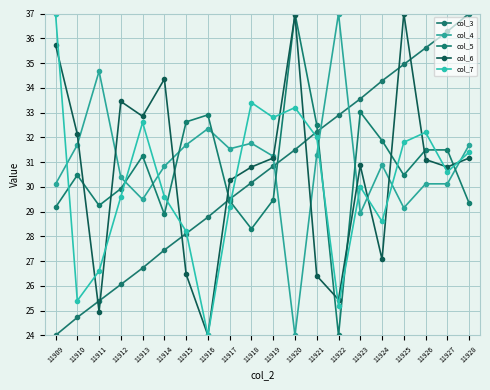

How many values in the col_6 series are below 31?

10